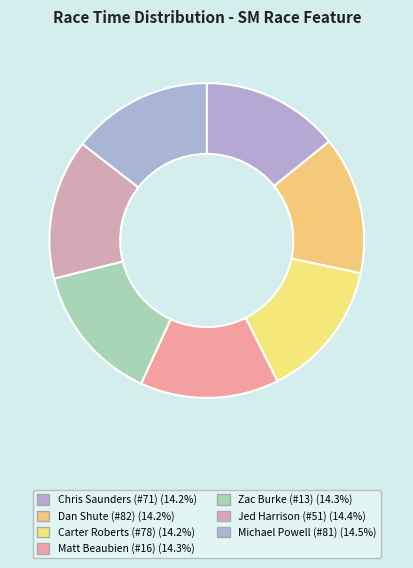

Is there any slice that represents more than half of the pie?

No